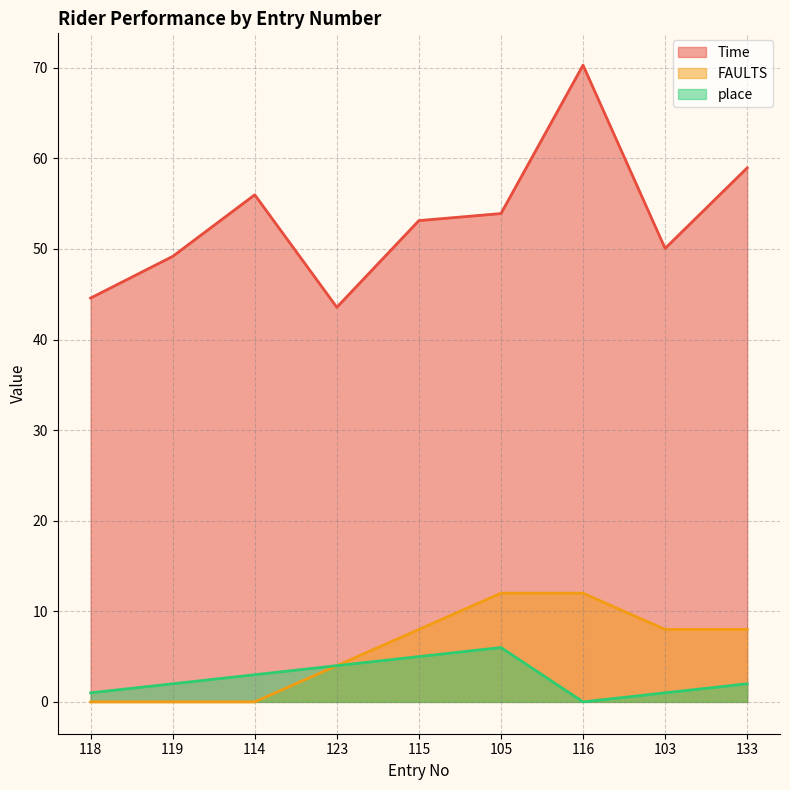

What is the maximum value shown in the chart?

70.3